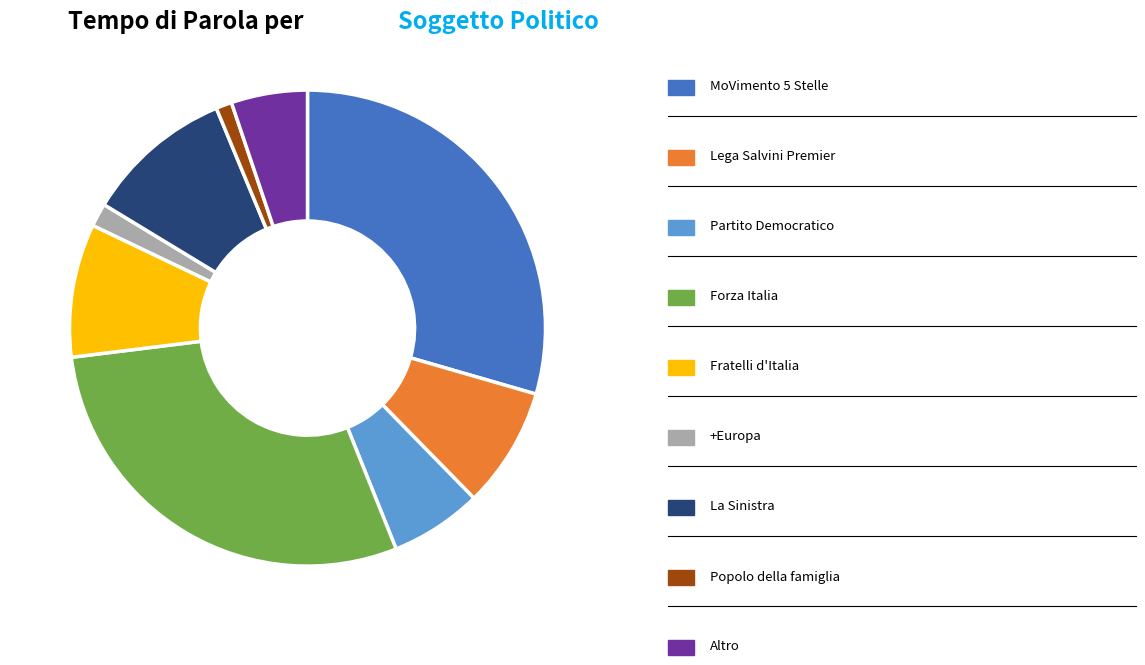

Is there any slice that represents more than half of the pie?

No